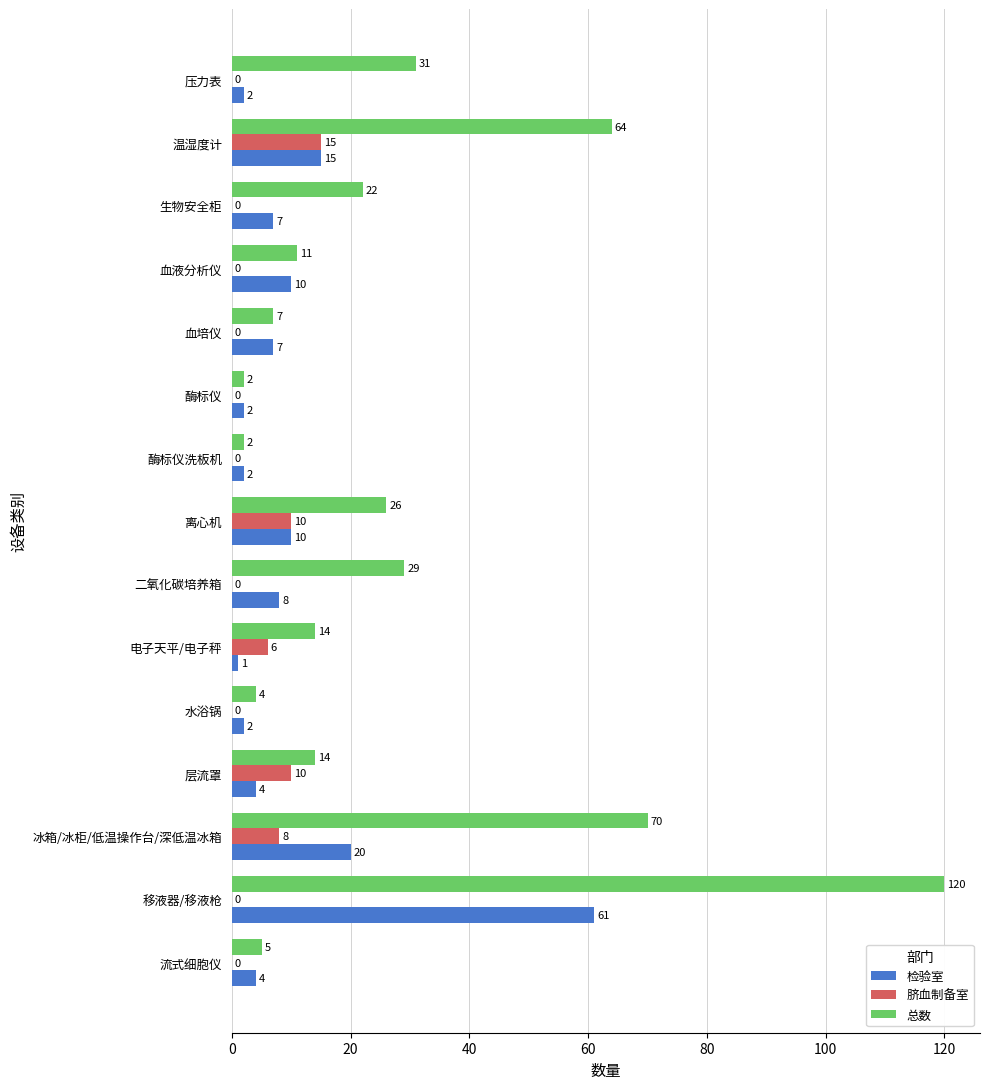

Is the value of 检验室 at 离心机 greater than the value of 脐血制备室 at 血培仪?

Yes